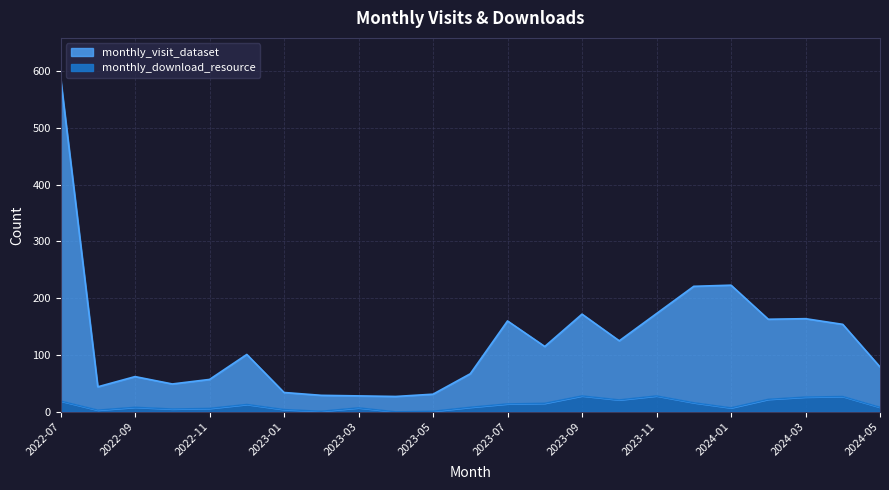

Where is the first local minimum for monthly_visit_dataset?

2022-08